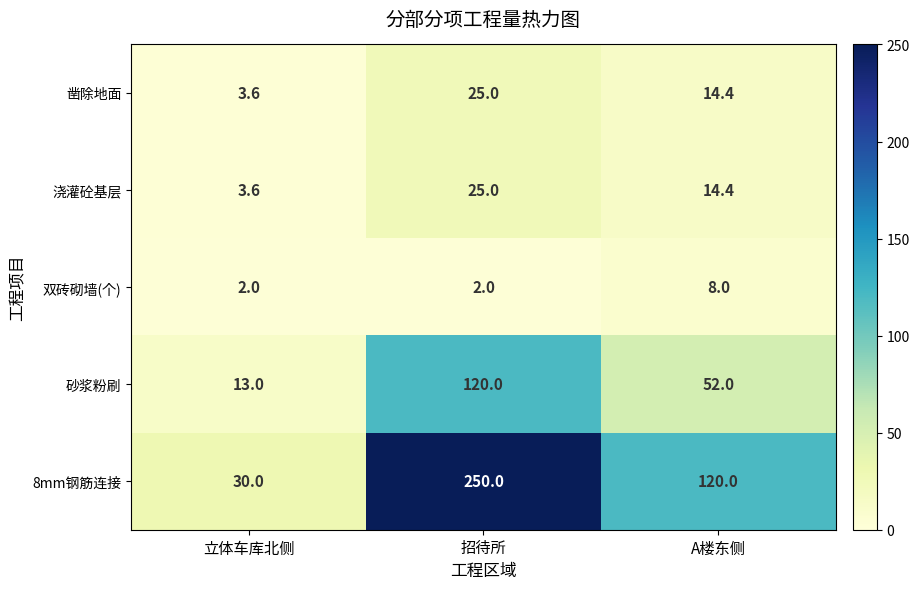

Reading left to right, what are all the values shown in this chart?

凿除地面: 3.6	25.0	14.4
浇灌砼基层: 3.6	25.0	14.4
双砖砌墙(个): 2.0	2.0	8.0
砂浆粉刷: 13.0	120.0	52.0
8mm钢筋连接: 30.0	250.0	120.0